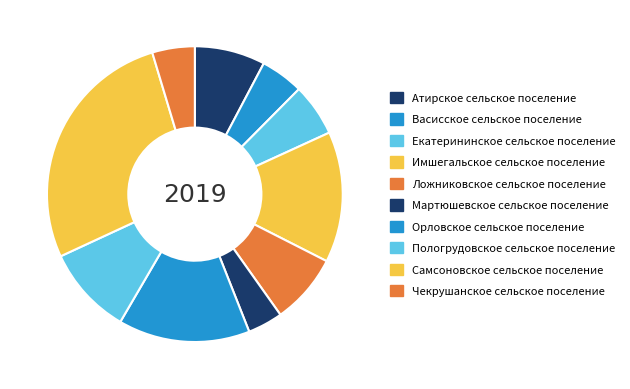

Which category has the smallest portion of the pie?

Мартюшевское сельское поселение